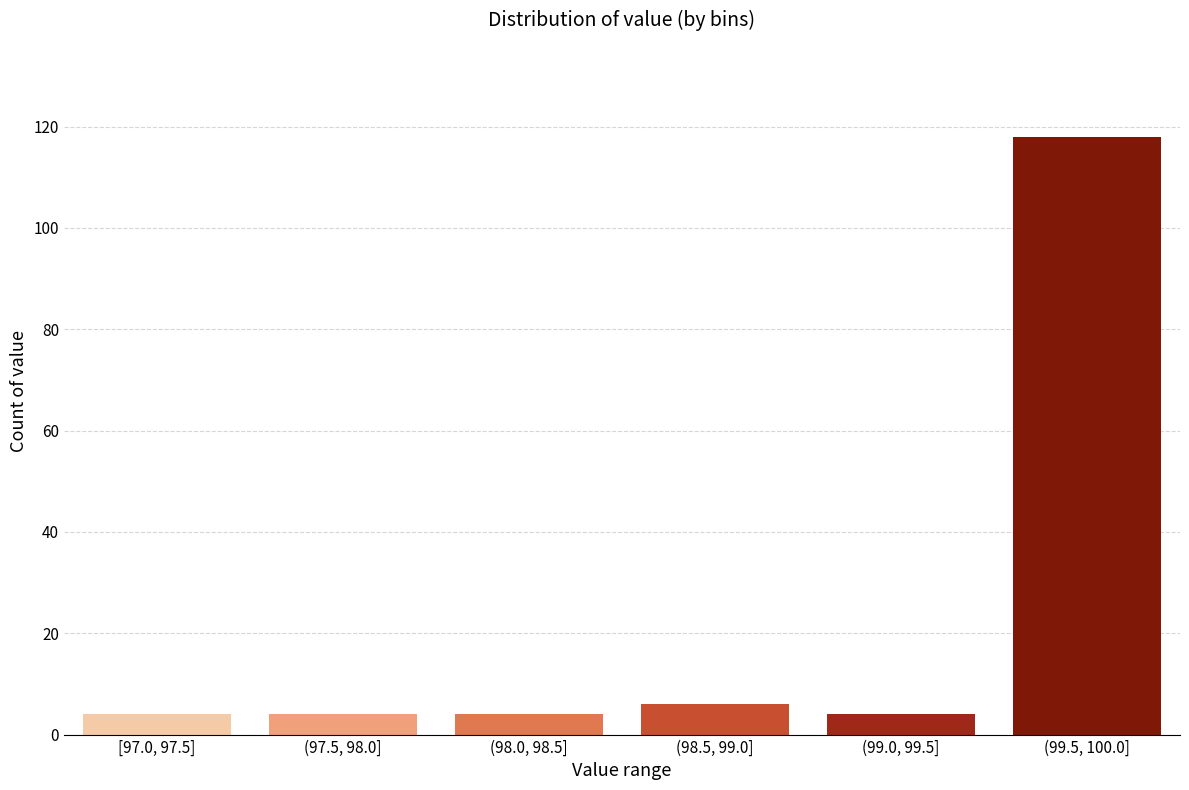

Reading right to left, what are all the values shown in this chart?

118	4	6	4	4	4